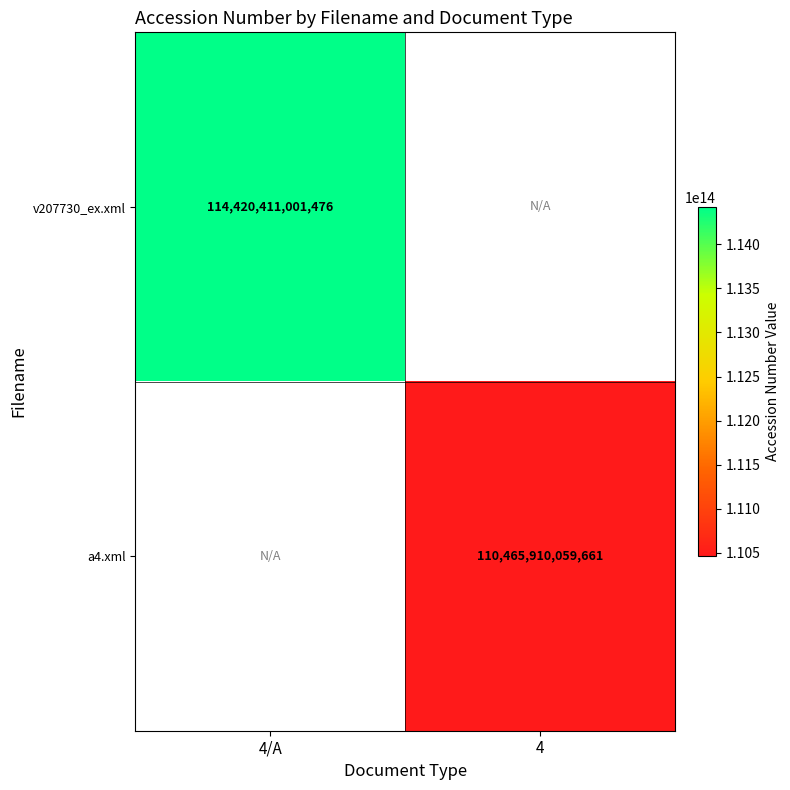

Count the number of categories in the chart.

2